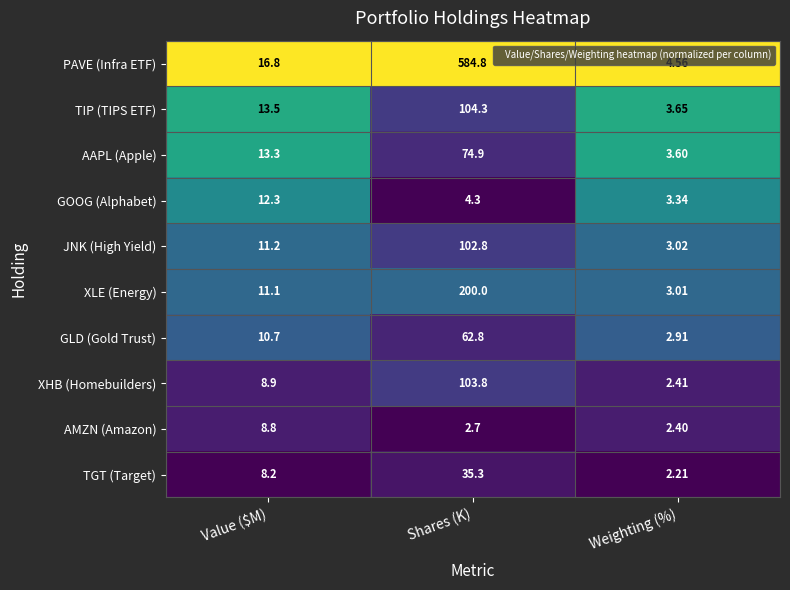

Which series has the largest total across all categories?

PAVE (Infra ETF)